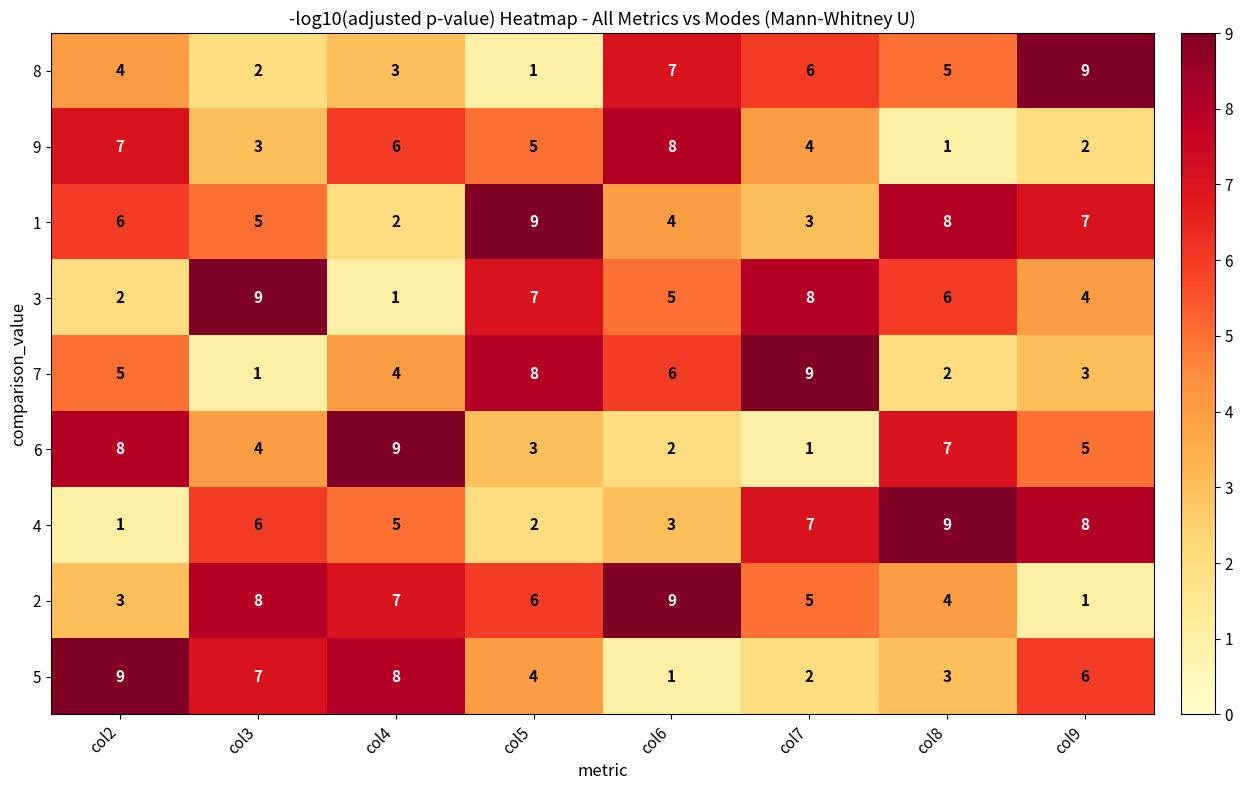

How many distinct data groups are displayed?

9